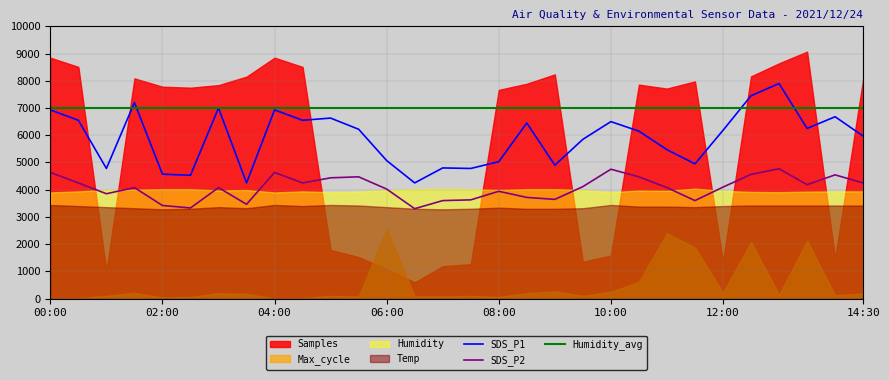

True or false: Humidity_avg and SDS_P2 intersect in this chart.

False